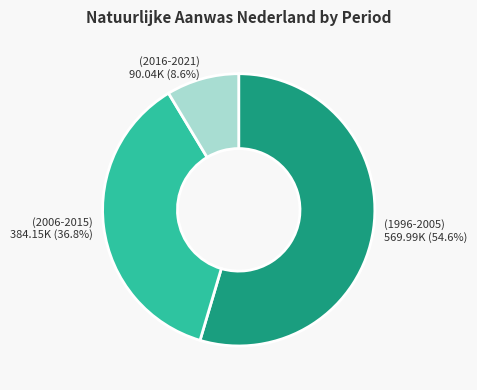

Is there a majority slice in this chart?

Yes